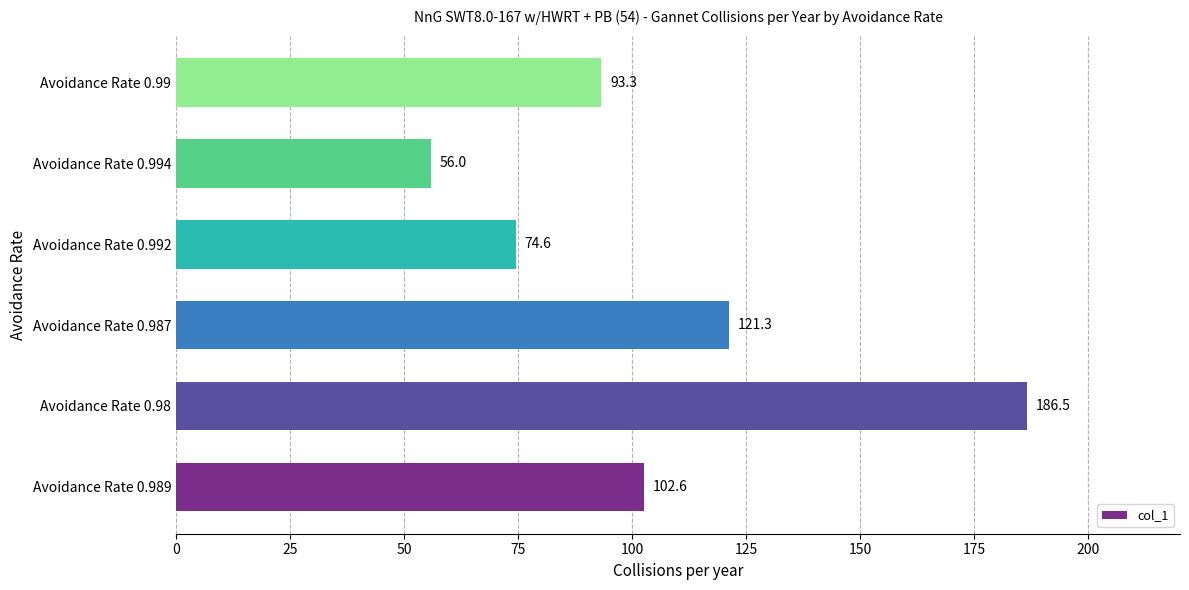

What is the minimum value shown in the chart?

56.0